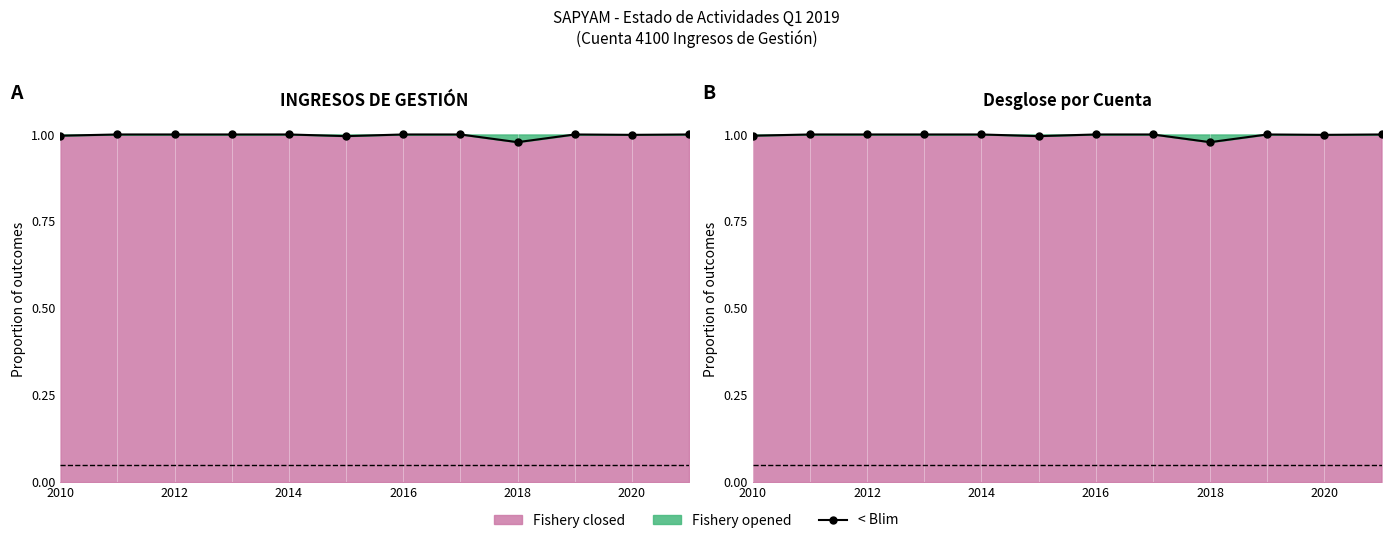

What value does the data have at 2020?

1.0